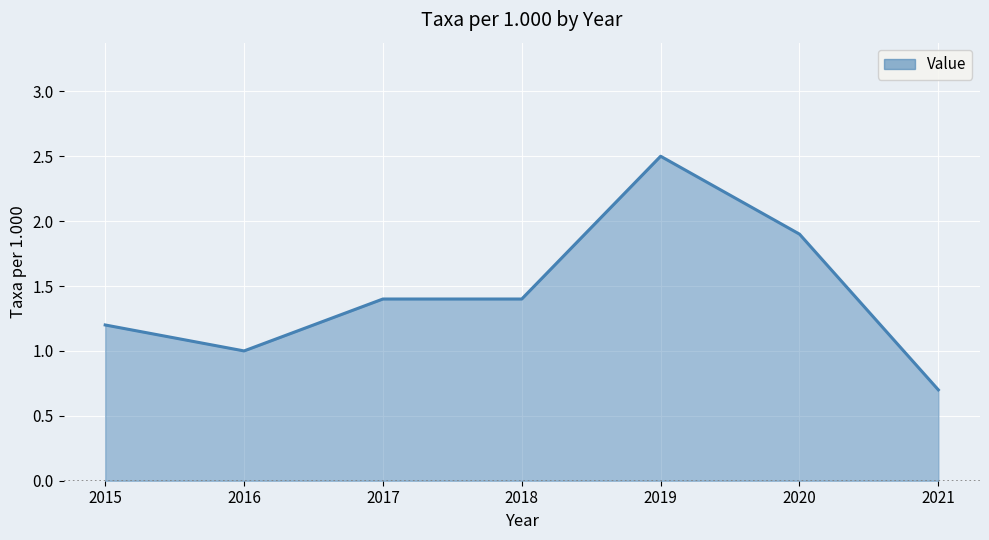

Where is the first local minimum?

2016